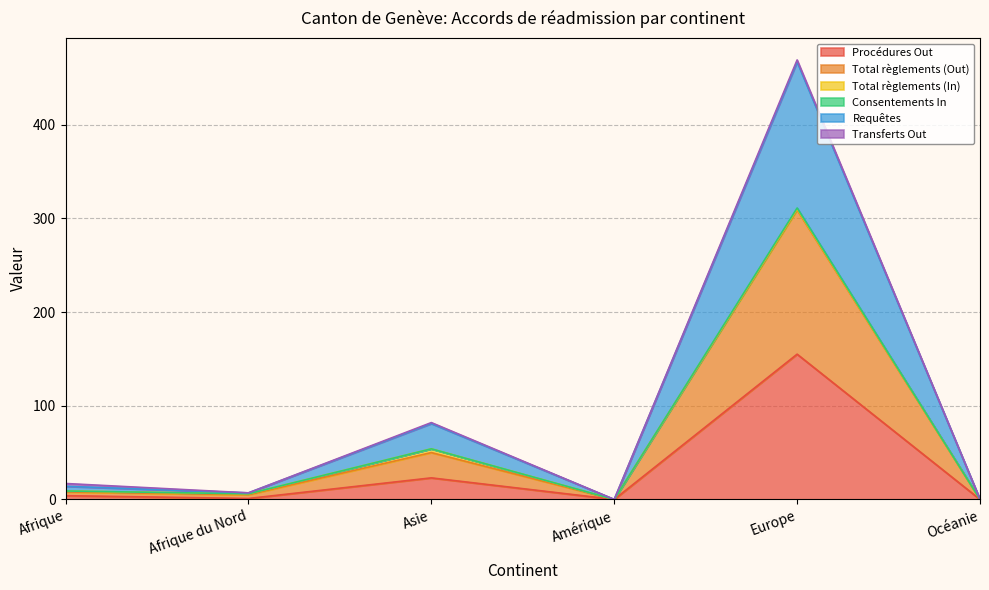

Which series has the largest total across all categories?

Requêtes